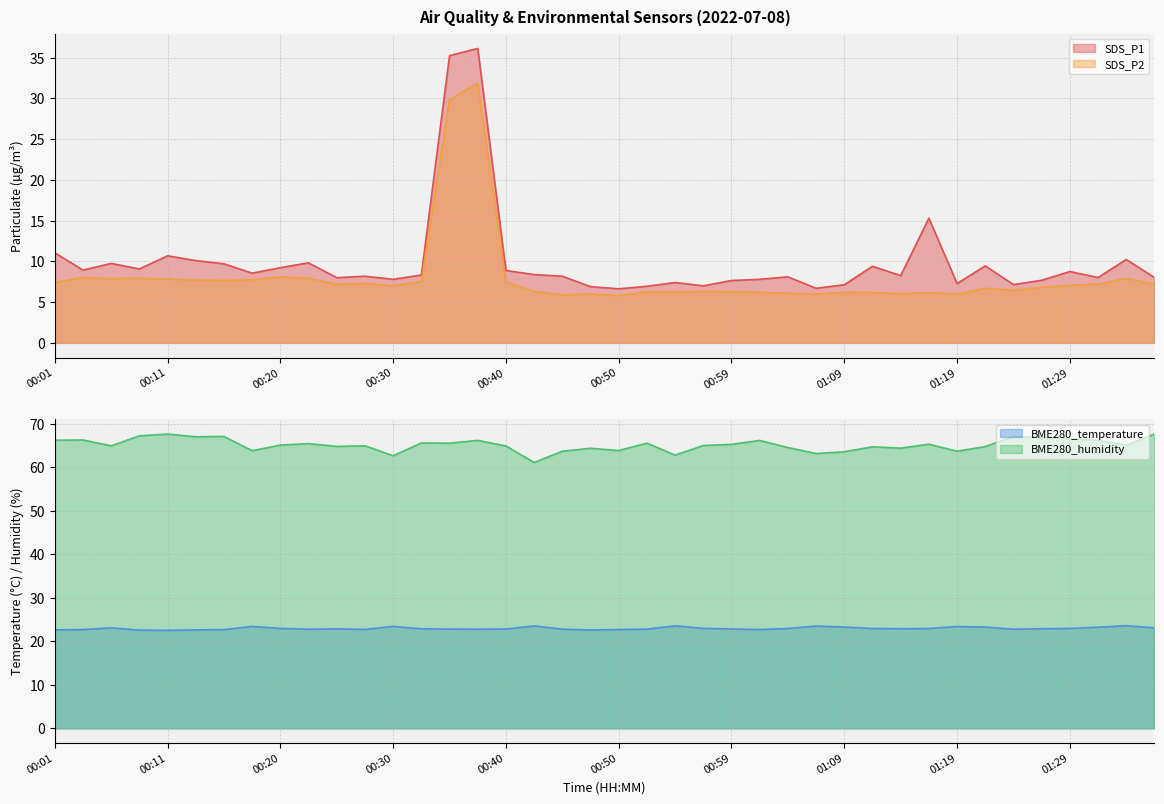

Reading left to right, what are all the values shown in this chart?

SDS_P1: 00:01=11.1	00:04=8.9	00:06=9.8	00:08=9.1	00:11=10.7	00:13=10.1	00:16=9.7	00:18=8.6	00:20=9.2	00:23=9.8	00:25=8.0	00:28=8.2	00:30=7.8	00:33=8.3	00:35=35.2	00:37=36.1	00:40=8.9	00:42=8.4	00:45=8.2	00:47=6.9	00:50=6.6	00:52=7.0	00:55=7.4	00:57=7.0	00:59=7.7	01:02=7.8	01:04=8.1	01:07=6.7	01:09=7.1	01:12=9.4	01:14=8.2	01:16=15.3	01:19=7.3	01:21=9.4	01:24=7.2	01:26=7.7	01:29=8.8	01:31=8.0	01:33=10.2	01:36=8.0
SDS_P2: 00:01=7.4	00:04=8.0	00:06=7.9	00:08=7.9	00:11=7.8	00:13=7.7	00:16=7.7	00:18=7.8	00:20=8.1	00:23=7.9	00:25=7.2	00:28=7.3	00:30=7.0	00:33=7.5	00:35=29.8	00:37=31.9	00:40=7.5	00:42=6.3	00:45=5.9	00:47=6.0	00:50=5.8	00:52=6.2	00:55=6.3	00:57=6.3	00:59=6.3	01:02=6.2	01:04=6.1	01:07=6.0	01:09=6.2	01:12=6.2	01:14=6.0	01:16=6.2	01:19=6.0	01:21=6.7	01:24=6.5	01:26=6.8	01:29=7.1	01:31=7.2	01:33=7.9	01:36=7.2
BME280_temperature: 00:01=22.6	00:04=22.7	00:06=23.1	00:08=22.6	00:11=22.5	00:13=22.6	00:16=22.7	00:18=23.4	00:20=23.0	00:23=22.8	00:25=22.9	00:28=22.7	00:30=23.4	00:33=22.9	00:35=22.8	00:37=22.8	00:40=22.8	00:42=23.5	00:45=22.8	00:47=22.6	00:50=22.7	00:52=22.8	00:55=23.6	00:57=23.0	00:59=22.8	01:02=22.7	01:04=22.9	01:07=23.5	01:09=23.3	01:12=22.9	01:14=22.9	01:16=22.9	01:19=23.4	01:21=23.3	01:24=22.8	01:26=22.9	01:29=23.0	01:31=23.2	01:33=23.6	01:36=23.1
BME280_humidity: 00:01=66.2	00:04=66.2	00:06=64.9	00:08=67.2	00:11=67.6	00:13=67.0	00:16=67.0	00:18=63.8	00:20=65.1	00:23=65.4	00:25=64.8	00:28=64.9	00:30=62.6	00:33=65.5	00:35=65.5	00:37=66.1	00:40=64.9	00:42=61.1	00:45=63.6	00:47=64.3	00:50=63.8	00:52=65.5	00:55=62.8	00:57=65.0	00:59=65.2	01:02=66.1	01:04=64.5	01:07=63.1	01:09=63.5	01:12=64.7	01:14=64.4	01:16=65.3	01:19=63.7	01:21=64.7	01:24=67.0	01:26=66.8	01:29=66.5	01:31=66.1	01:33=65.0	01:36=67.6